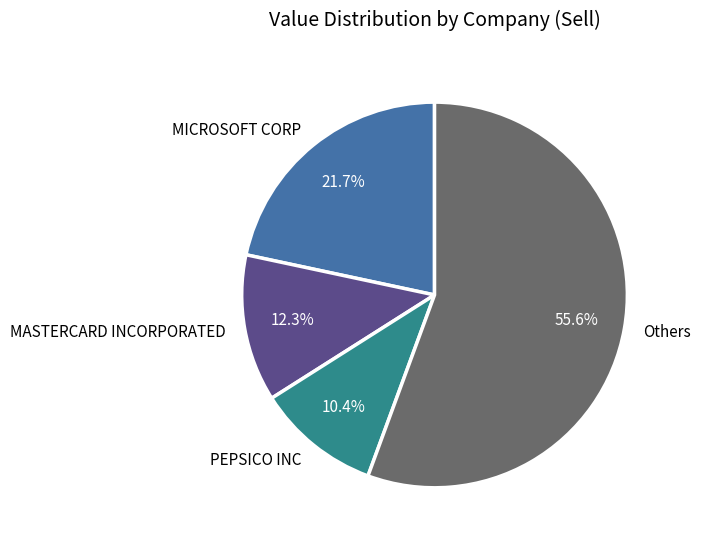

How many segments does this pie chart have?

4